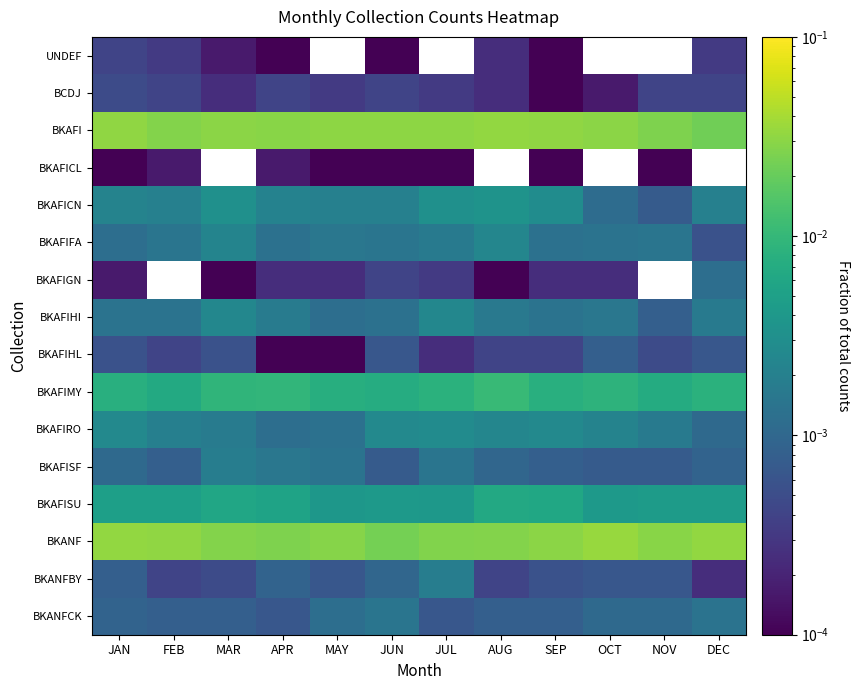

List the series in order of their peak value, highest first.

BKANF, BKAFI, BKAFIMY, BKAFISU, BKAFICN, BKAFIRO, BKAFIHI, BKAFIFA, BKAFISF, BKANFBY, BKANFCK, BKAFIGN, BKAFIHL, BCDJ, UNDEF, BKAFICL